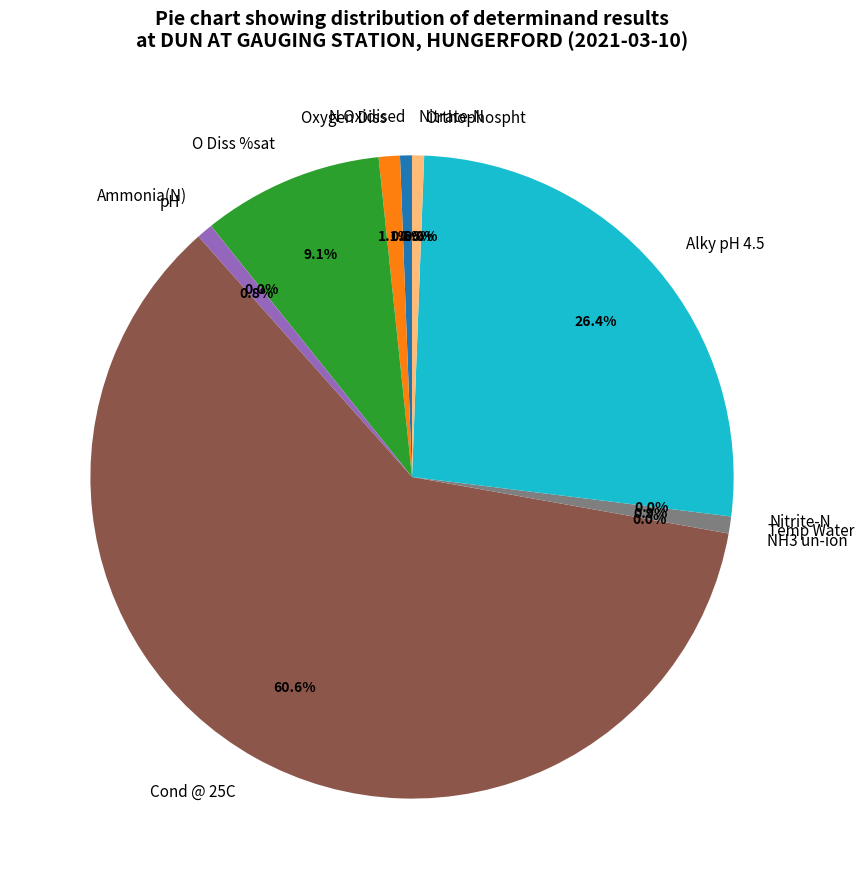

The Temp Water slice represents 1% of the pie. True or false?

True